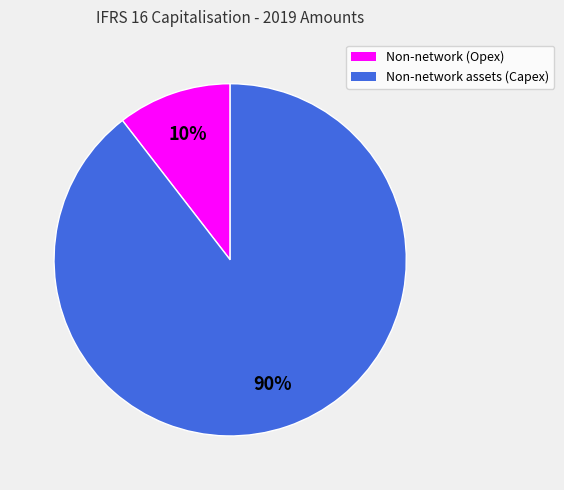

Is there a majority slice in this chart?

Yes